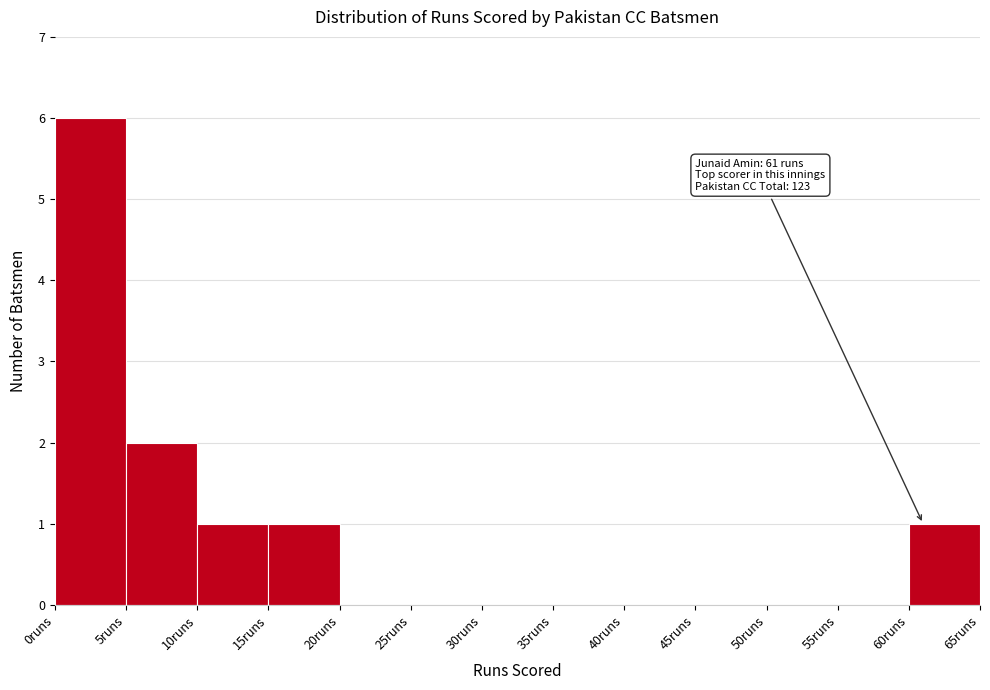

Which range on the x-axis has the tallest bar?

0 to 5